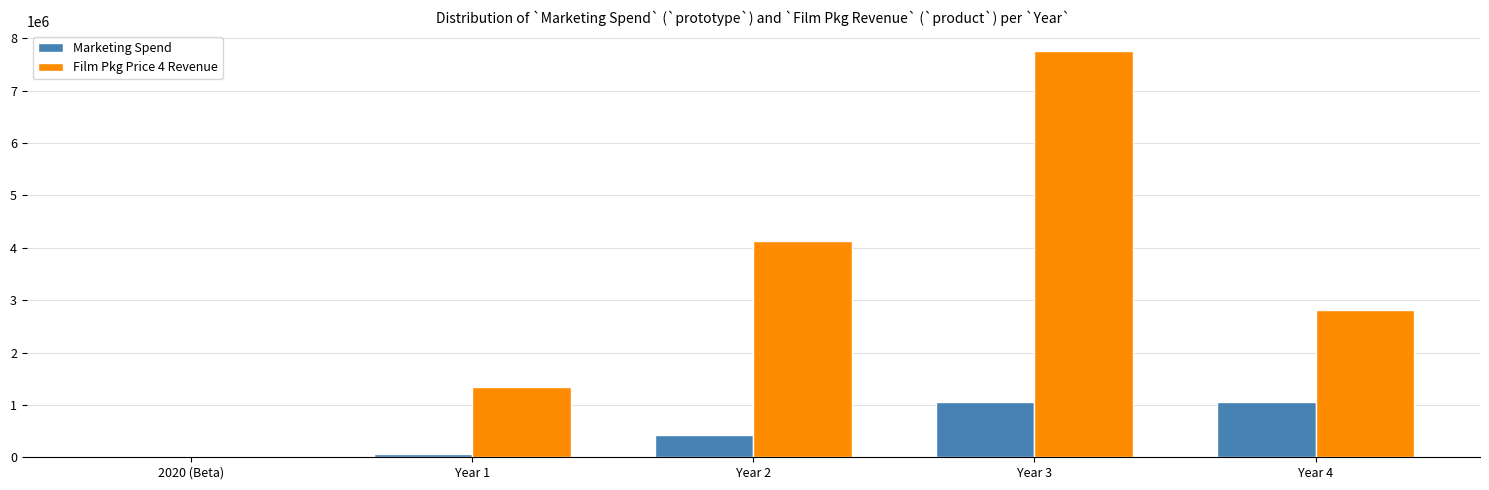

True or false: Film Pkg Price 4 Revenue has a value of 1340047.5 at Year 1.

True